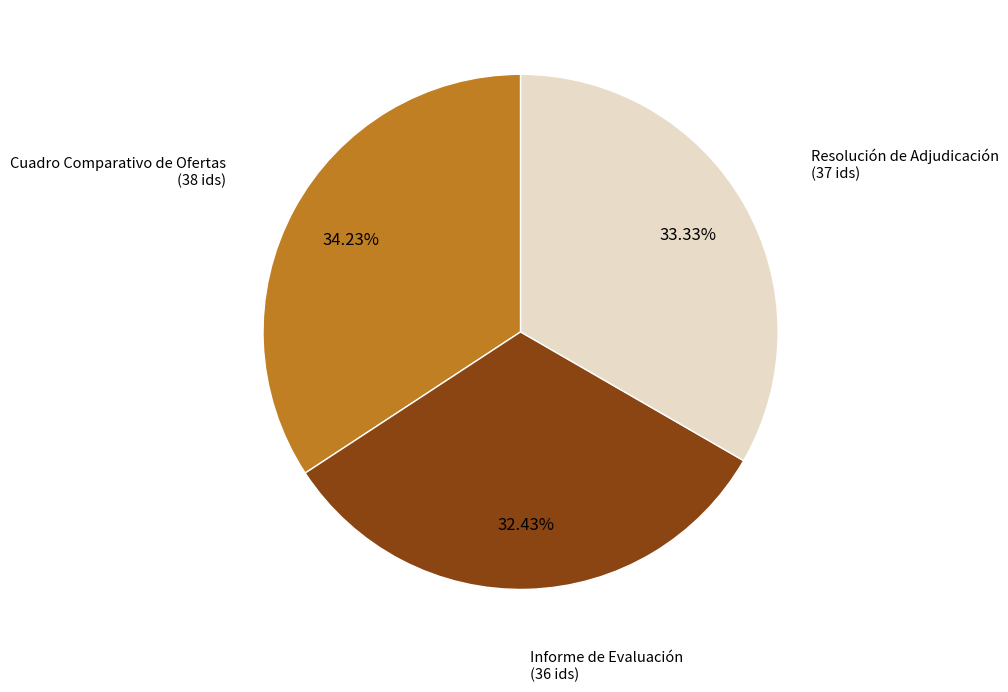

Rank the categories by value from highest to lowest.

Cuadro Comparativo de Ofertas, Resolución de Adjudicación, Informe de Evaluación